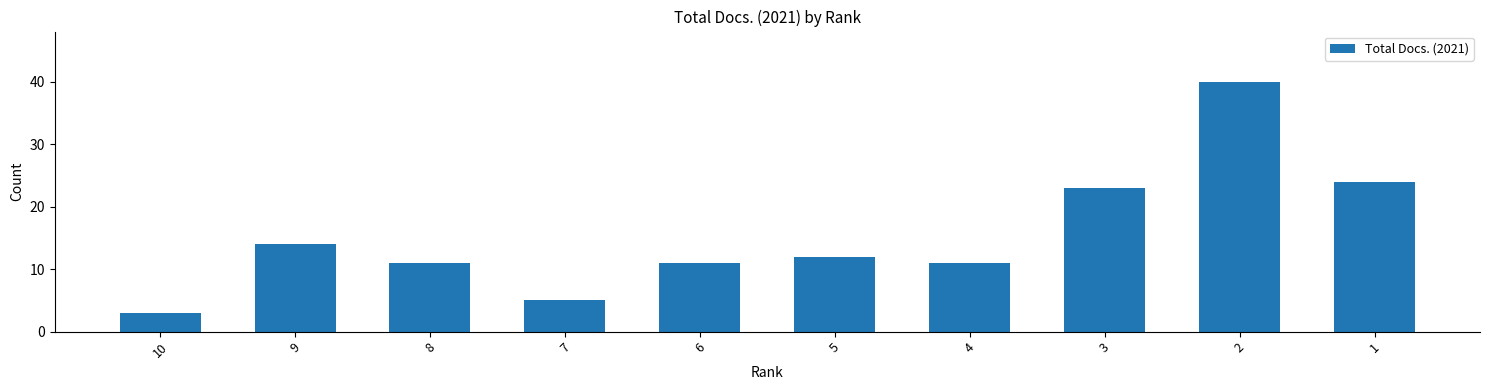

Which label corresponds to the smallest value in the chart?

10